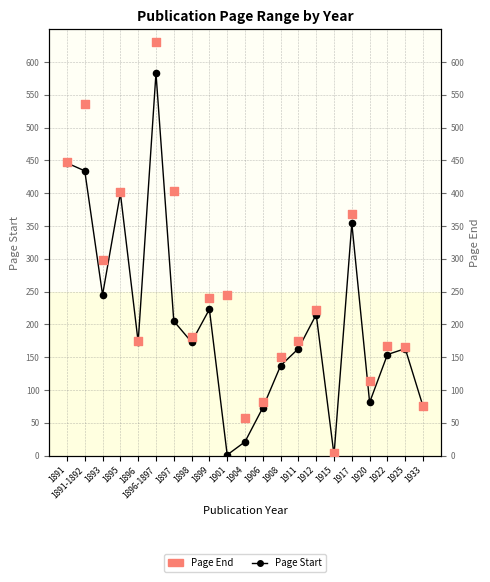

Which series reaches the minimum Y coordinate?

Page Start